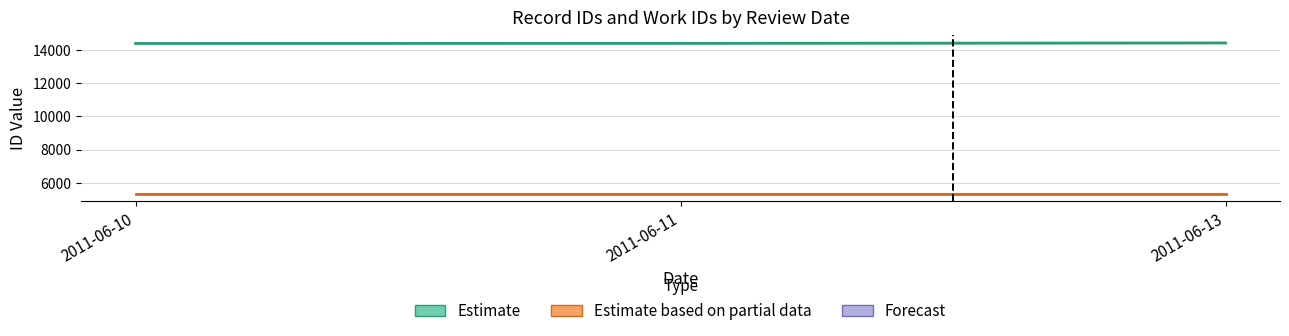

What is the smallest value displayed?

5366